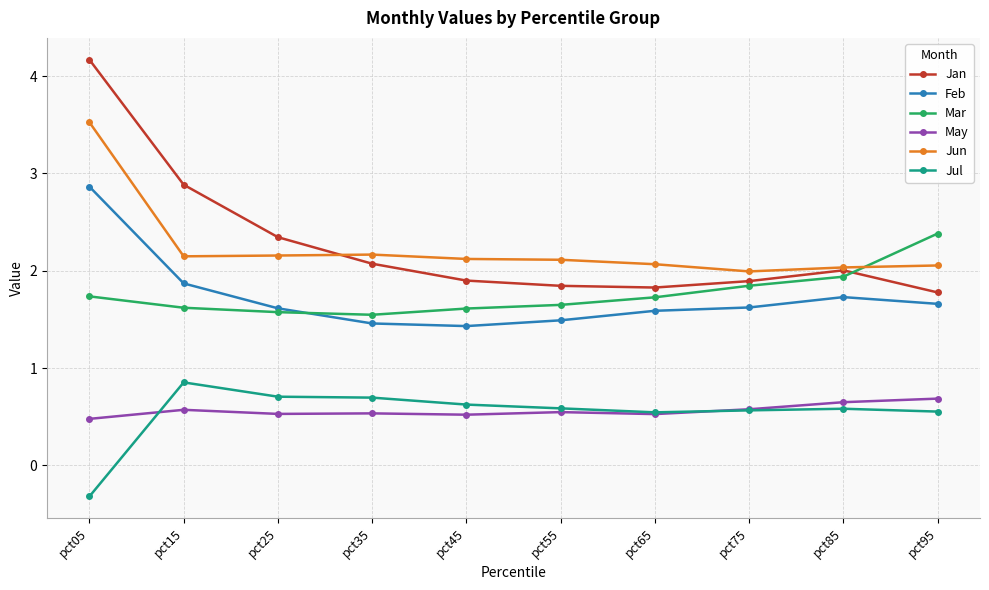

Which series has the largest range (max minus min)?

Jan